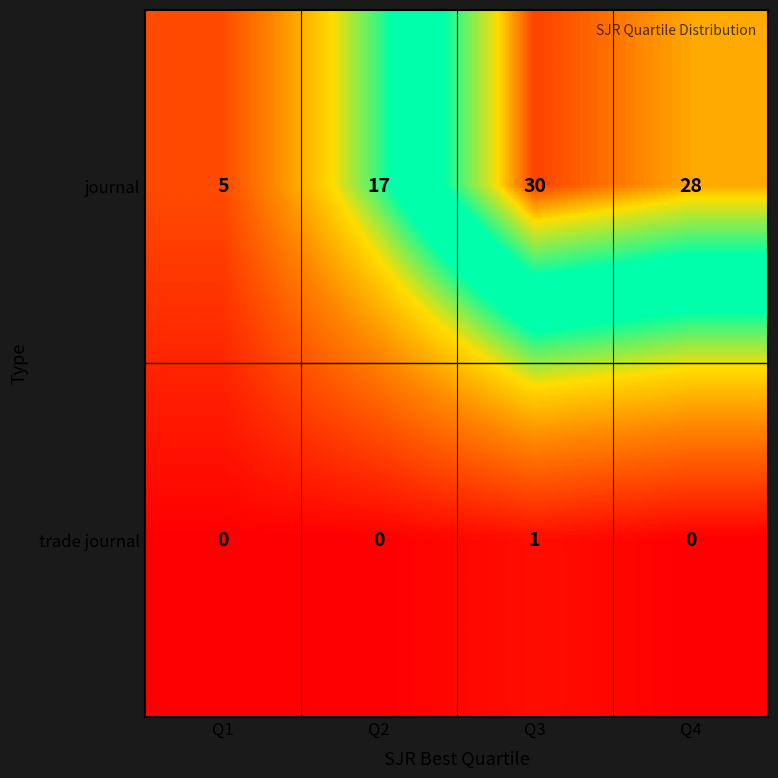

True or false: journal has a value of 17 at Q2.

True